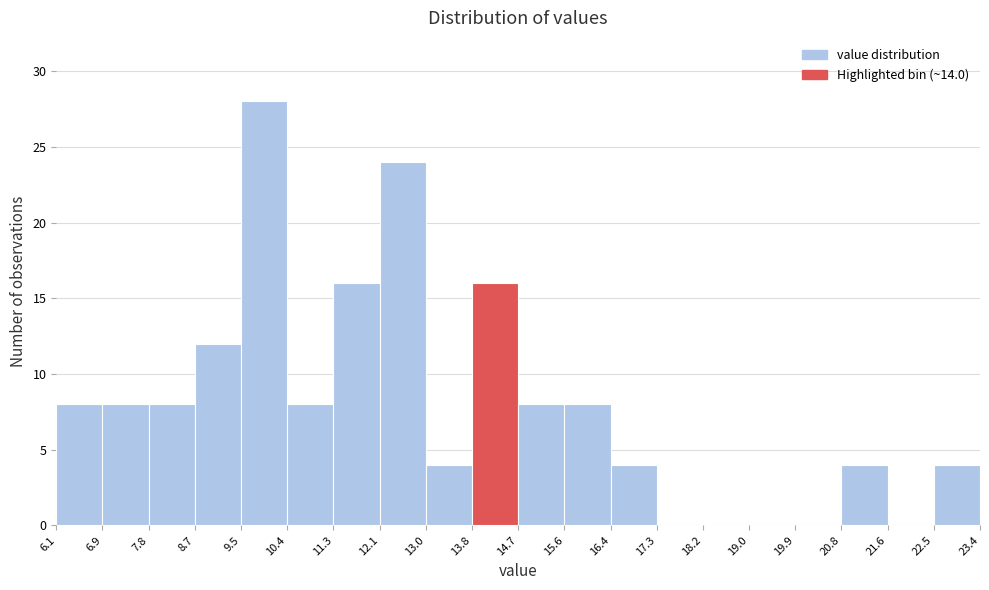

Reading left to right, list every bar in this chart as the range it spans on the x-axis followed by its height. The values are not printed on the chart, so give them approximately, as read against the axis.

6.1 to 6.9: 8
6.9 to 7.8: 8
7.8 to 8.7: 8
8.7 to 9.5: 12
9.5 to 10.4: 28
10.4 to 11.3: 8
11.3 to 12.1: 16
12.1 to 13.0: 24
13.0 to 13.8: 4
13.8 to 14.7: 16
14.7 to 15.6: 8
15.6 to 16.4: 8
16.4 to 17.3: 4
17.3 to 18.2: 0
18.2 to 19.0: 0
19.0 to 19.9: 0
19.9 to 20.8: 0
20.8 to 21.6: 4
21.6 to 22.5: 0
22.5 to 23.4: 4